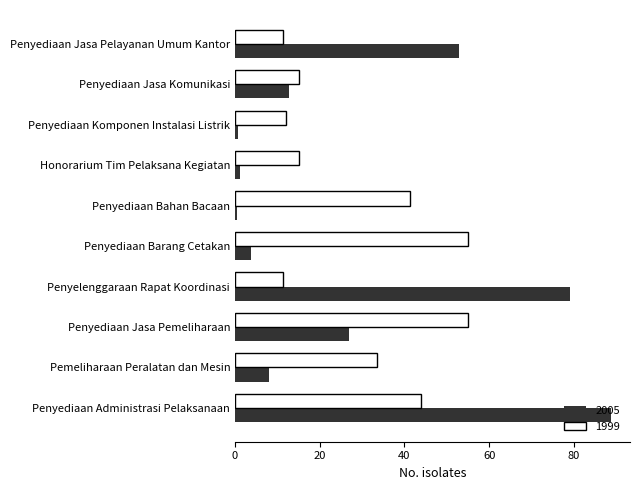

Rank the series by their average value, from highest to lowest.

1999, 2005